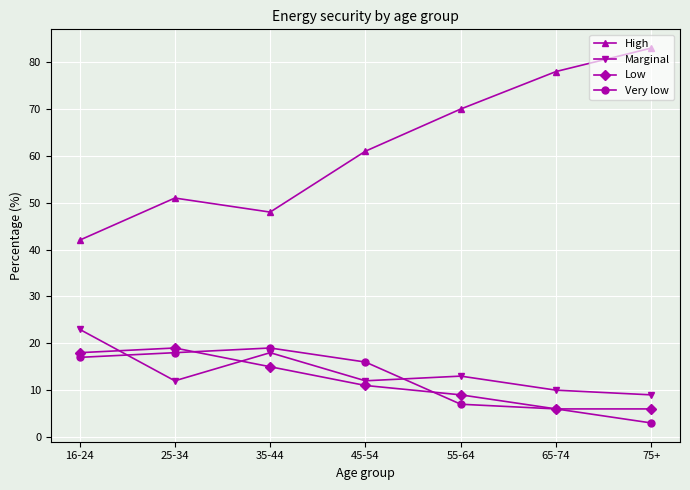

Which series ends up on top after the final intersection of Low and Very low?

Low